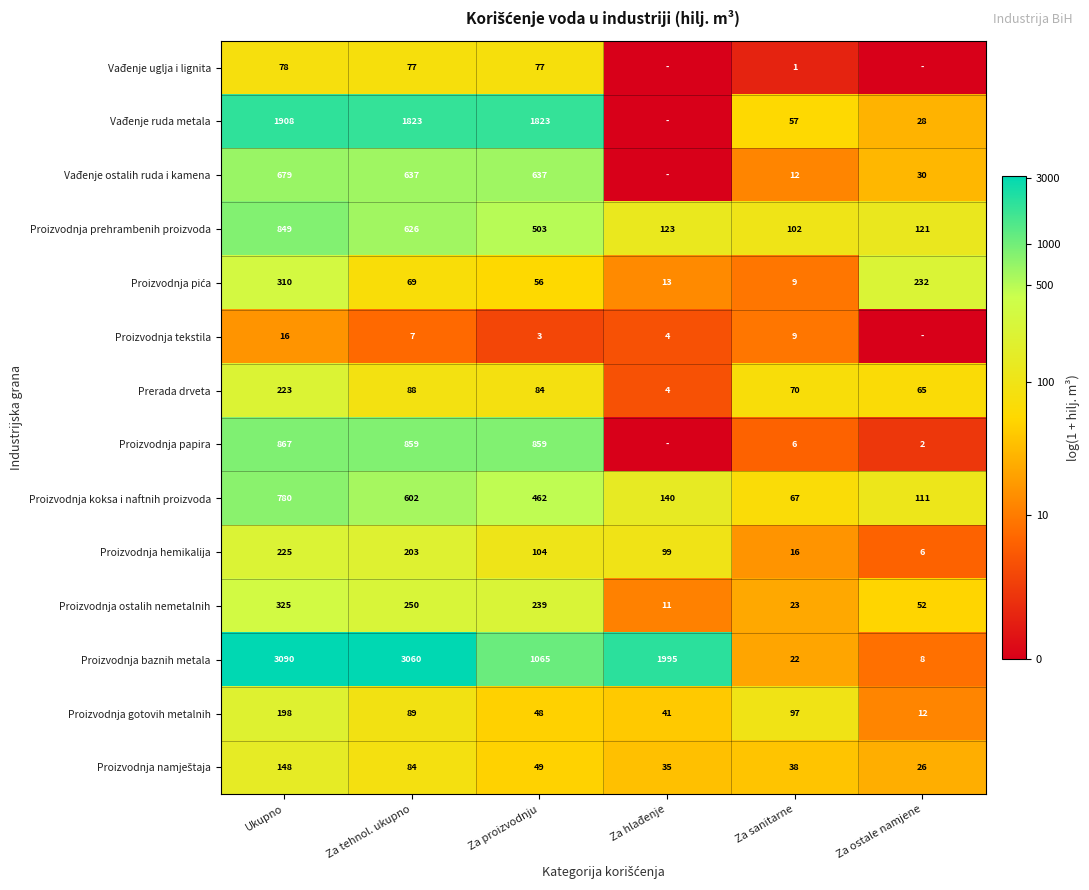

What value does the Prerada drveta series have at Za tehnol. ukupno?

88